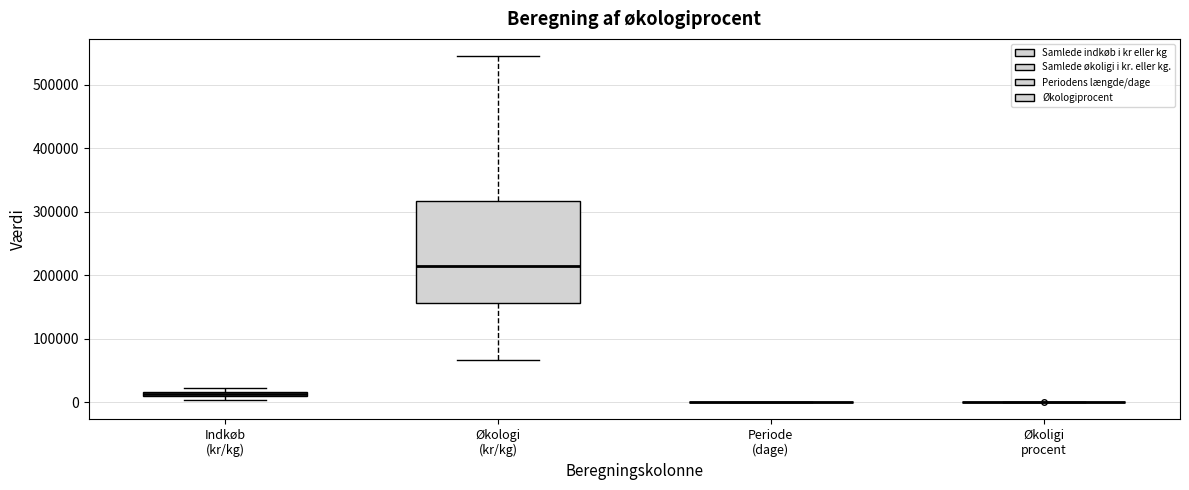

Comparing the boxes themselves (not the whiskers), which one is the tallest?

Økologi (kr/kg)